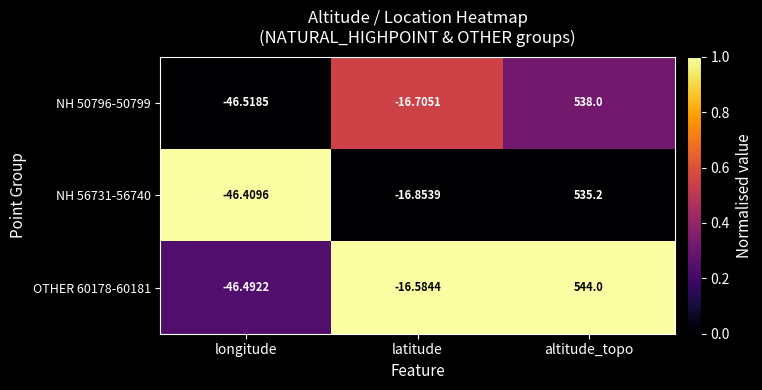

List the labels in order of NH 50796-50799 value, smallest first.

longitude, latitude, altitude_topo